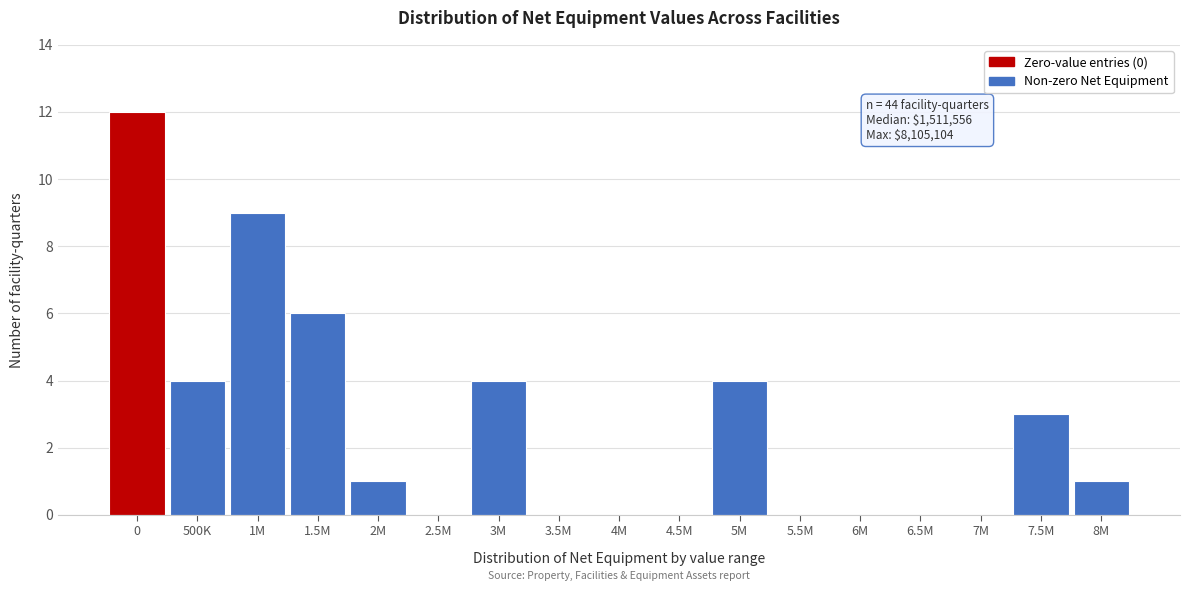

Reading right to left, what are all the values shown in this chart?

8M=1	7.5M=3	7M=0	6.5M=0	6M=0	5.5M=0	5M=4	4.5M=0	4M=0	3.5M=0	3M=4	2.5M=0	2M=1	1.5M=6	1M=9	500K=4	0=12